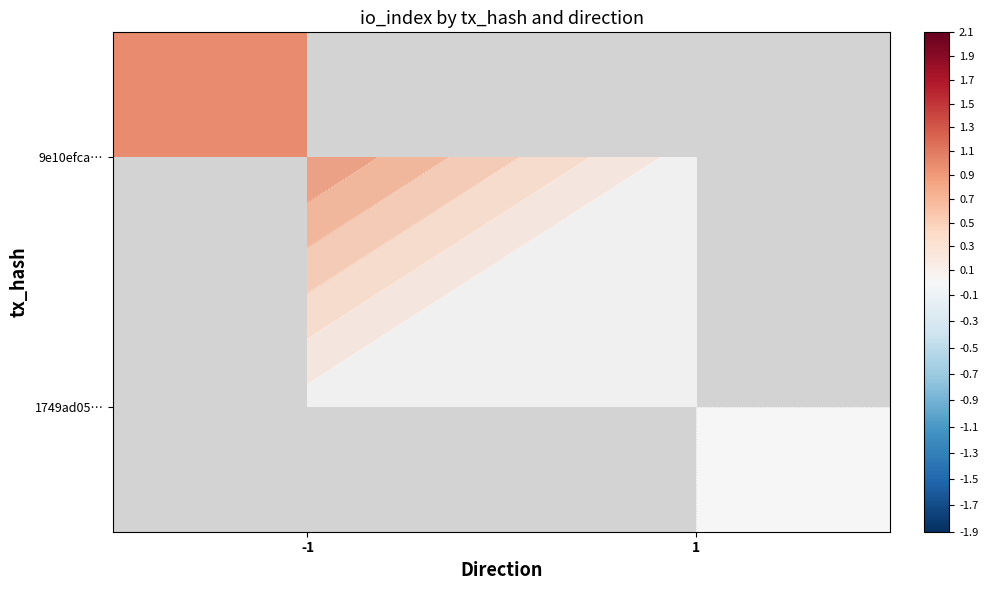

Rank the series at -1 from highest to lowest value.

9e10efca…, 1749ad05…